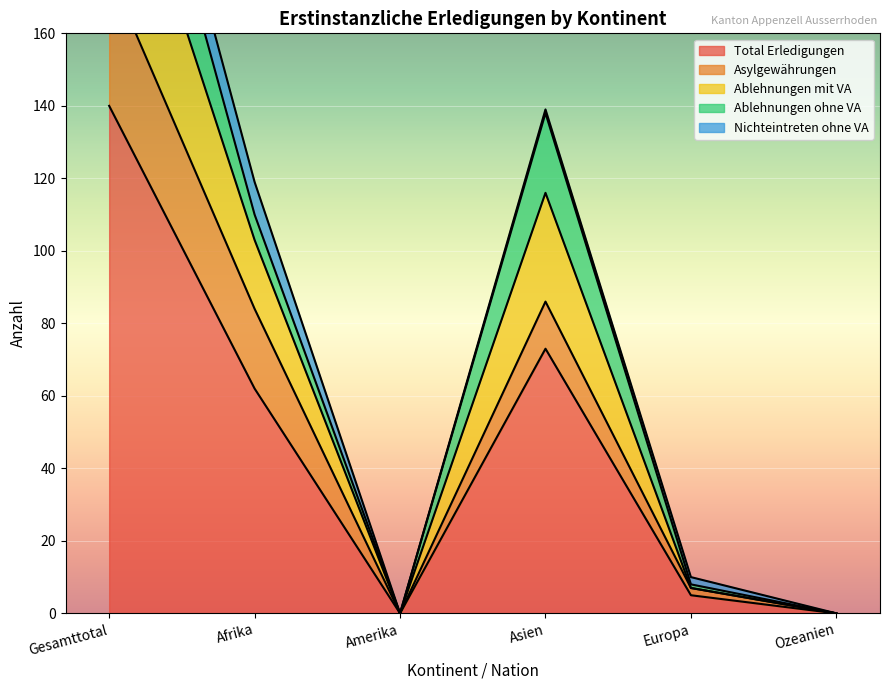

Where is the first local minimum for Nichteintreten ohne VA?

Amerika